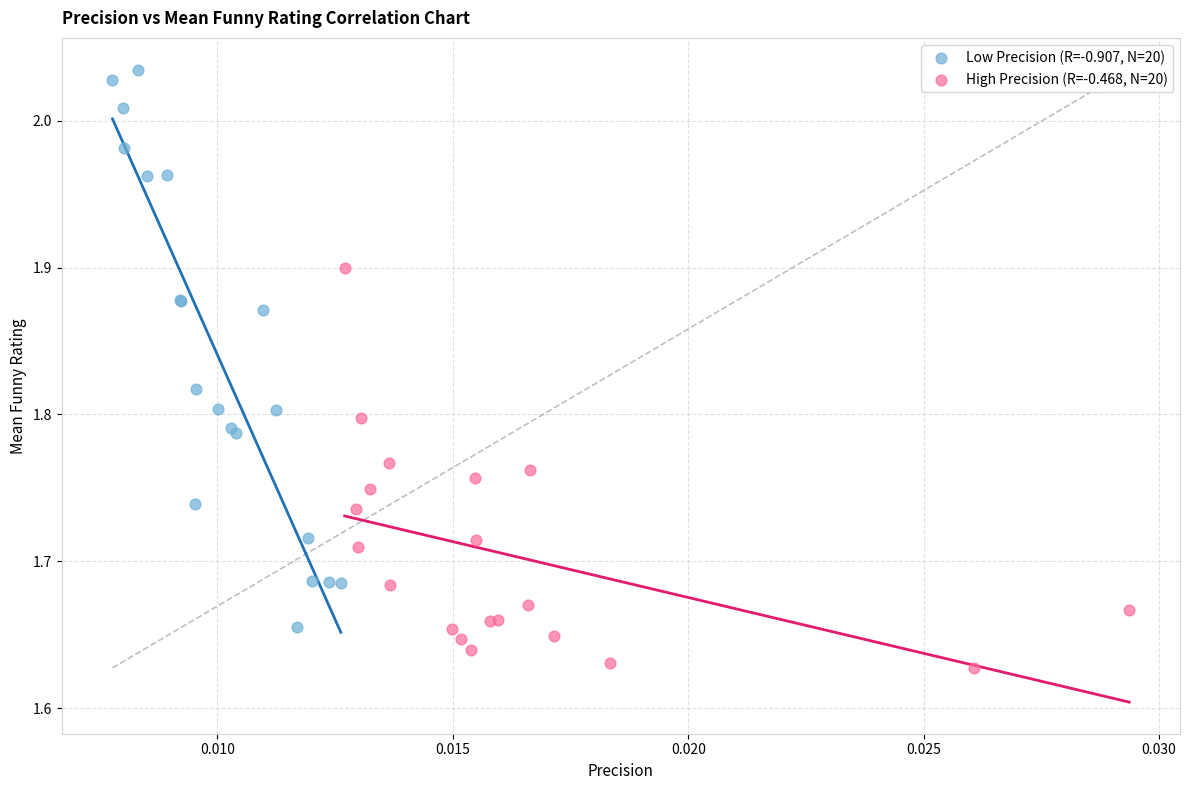

Which series has the largest Y range (max minus min)?

Low Precision (R=-0.907, N=20)